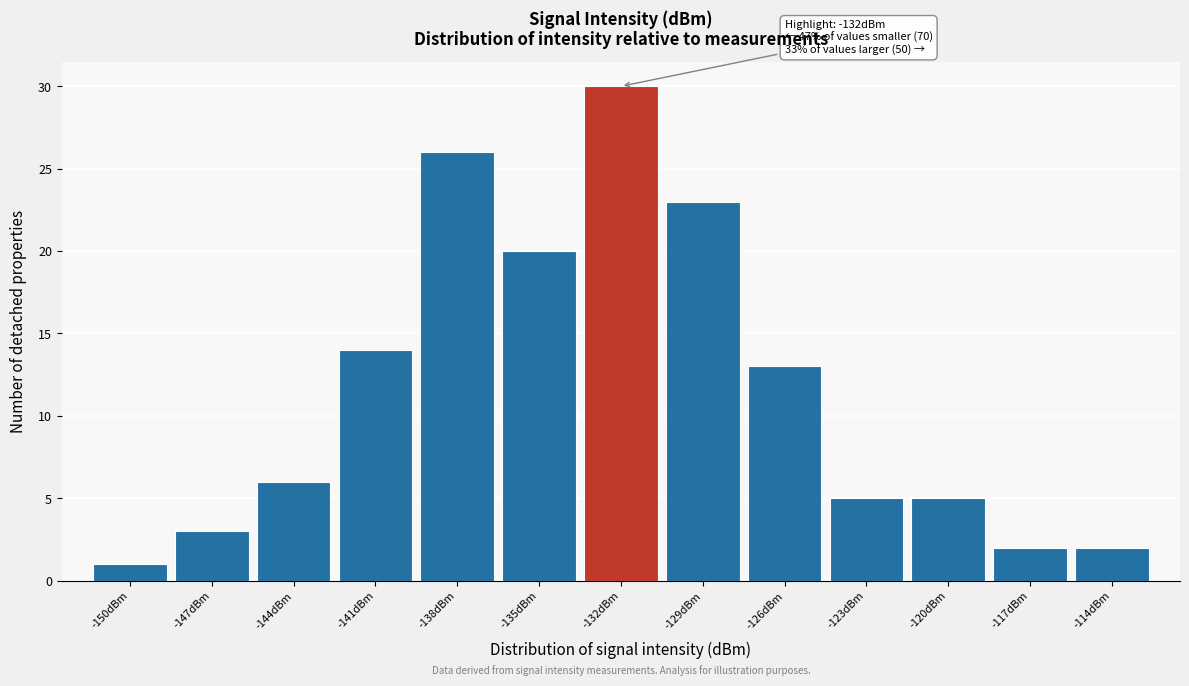

Reading left to right, extract all data points from this chart.

-150dBm=1	-147dBm=3	-144dBm=6	-141dBm=14	-138dBm=26	-135dBm=20	-132dBm=30	-129dBm=23	-126dBm=13	-123dBm=5	-120dBm=5	-117dBm=2	-114dBm=2